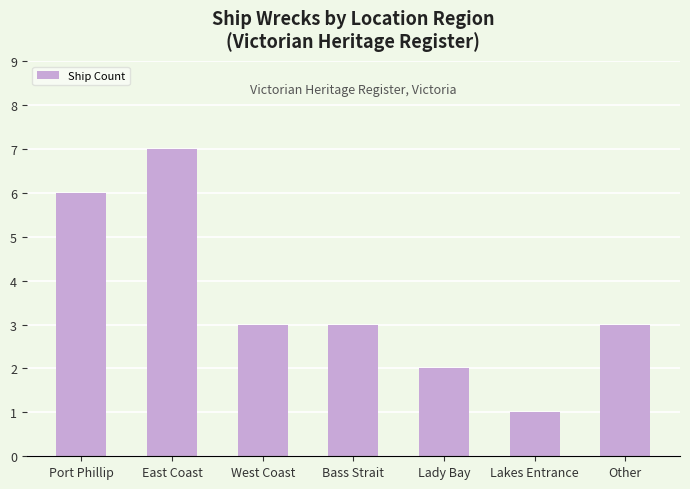

What value does the data have at Bass Strait?

3